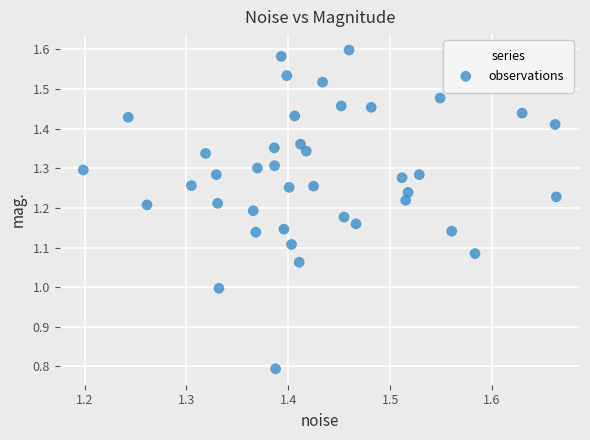

What is the range of X values (max minus min)?

0.5